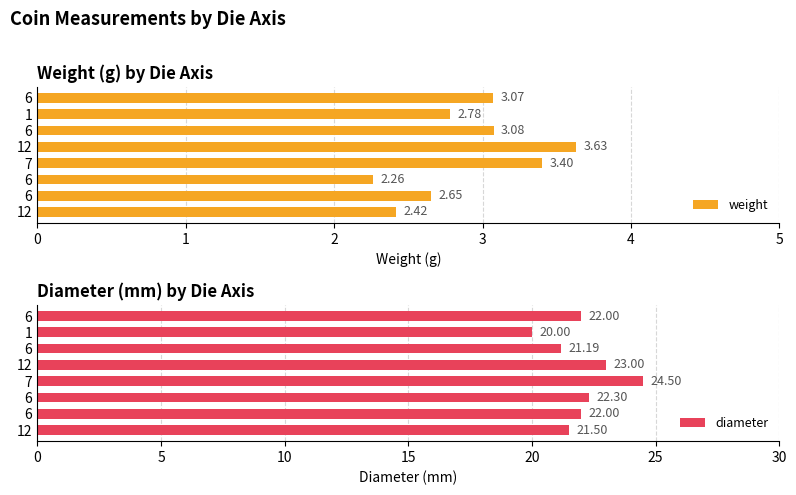

Between 7 and 1, which series saw the biggest shift?

diameter